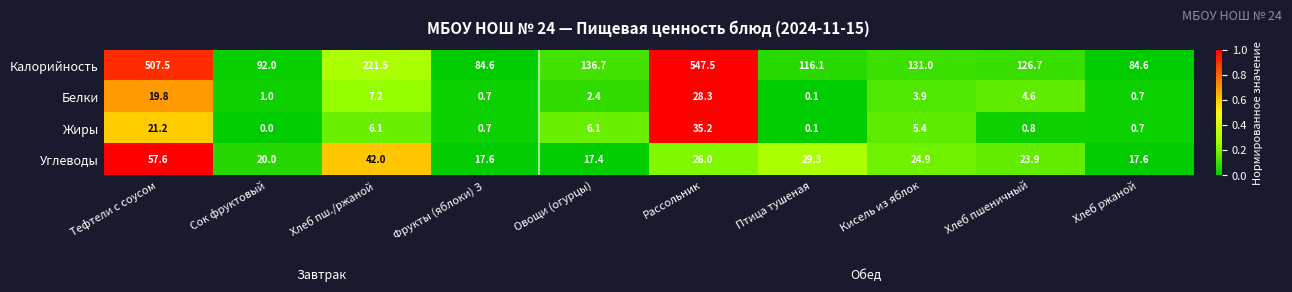

How many categories are shown in the chart?

10